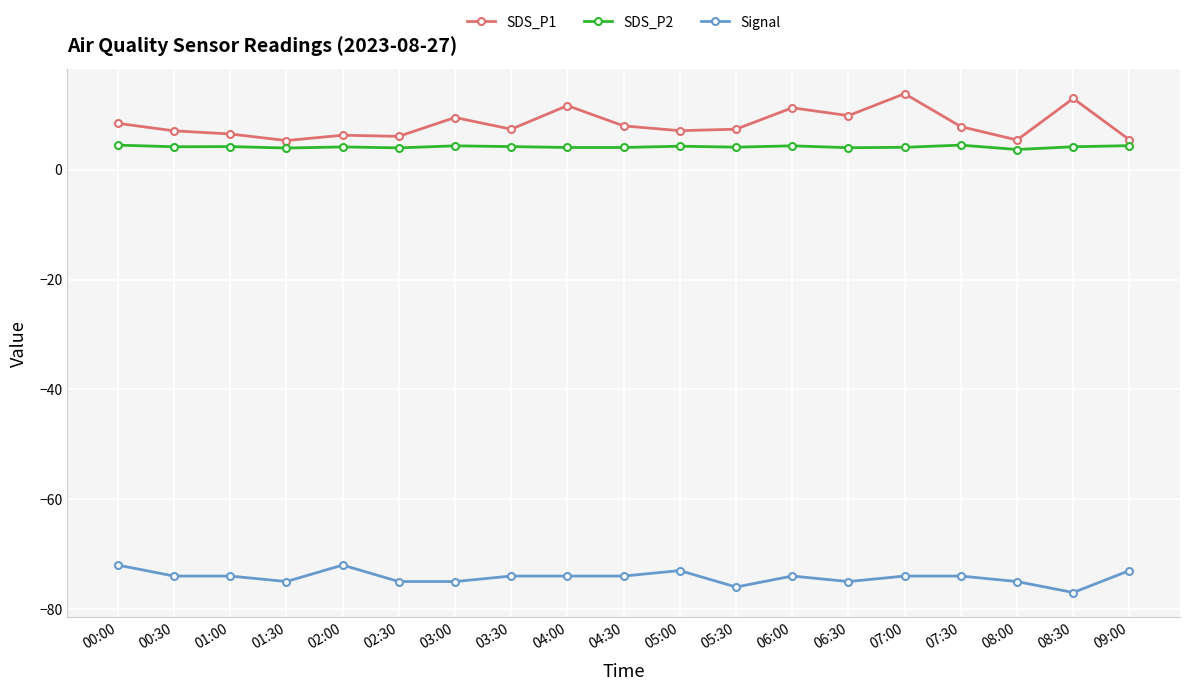

What is the highest value of the Signal series?

-72.0